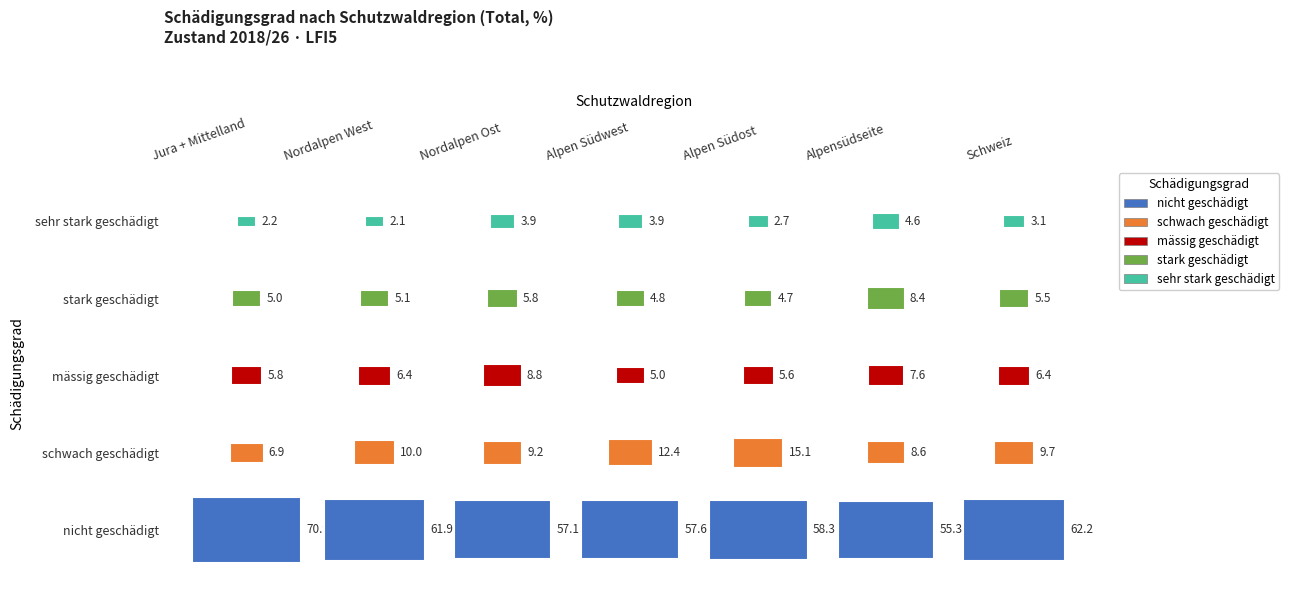

How many categories are shown in the chart?

7